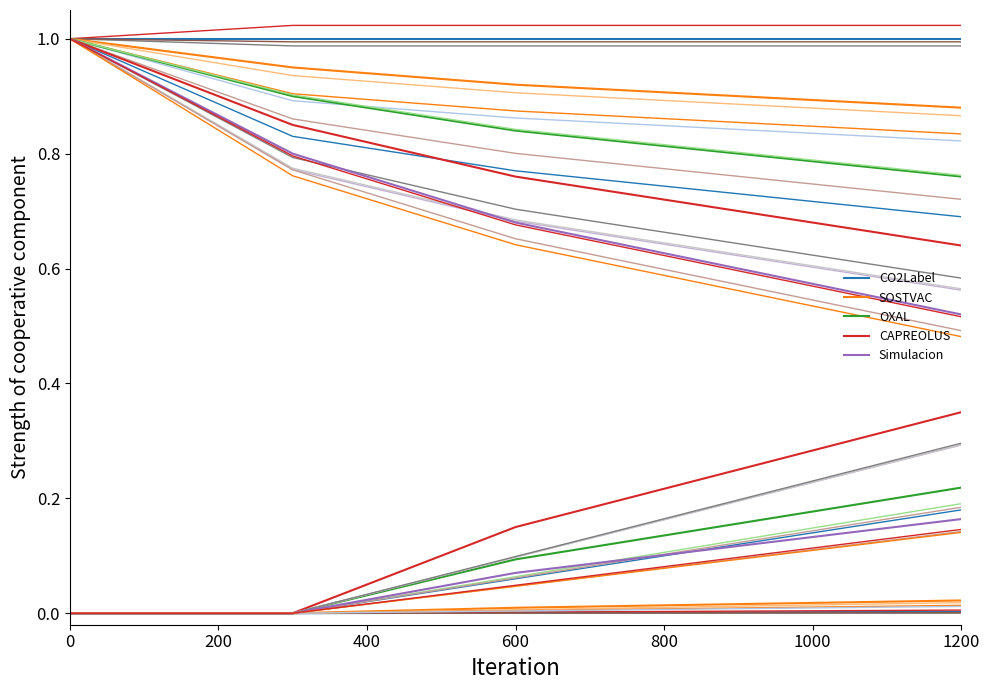

The CO2Label series shows 1.5 at 600. True or false?

False